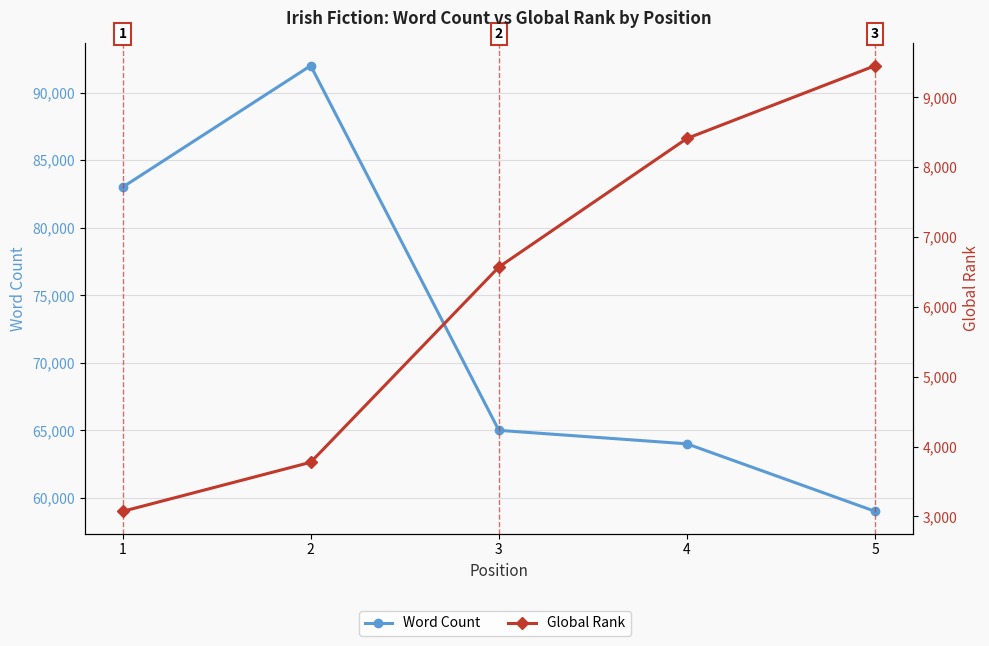

Where is Word Count nearest to the value 75500?

1